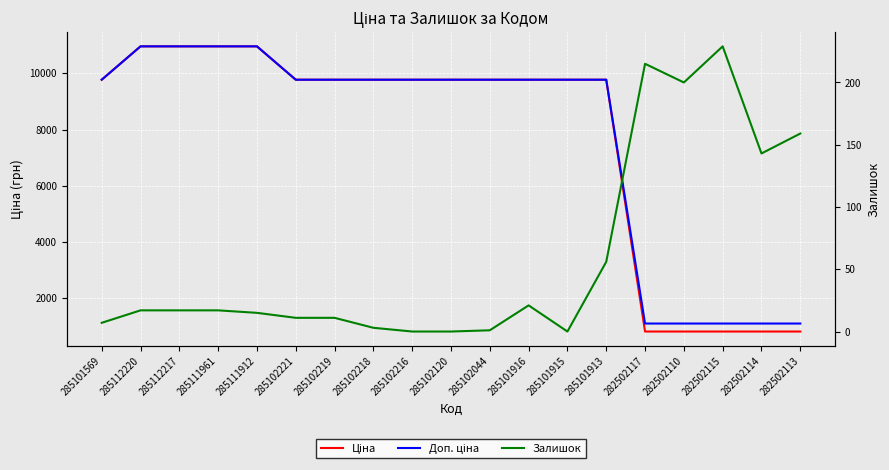

Reading left to right, extract all data points from this chart.

Ціна: 9775.5	10964.4	10964.4	10964.4	10964.4	9775.5	9775.5	9775.5	9775.5	9775.5	9775.5	9775.5	9775.5	9775.5	802.1	802.1	802.1	802.1	802.1
Доп. ціна: 9775.5	10964.4	10964.4	10964.4	10964.4	9775.5	9775.5	9775.5	9775.5	9775.5	9775.5	9775.5	9775.5	9775.5	1087.0	1087.0	1087.0	1087.0	1087.0
Залишок: 7.0	17.0	17.0	17.0	15.0	11.0	11.0	3.0	0.0	0.0	1.0	21.0	0.0	56.0	215.0	200.0	229.0	143.0	159.0